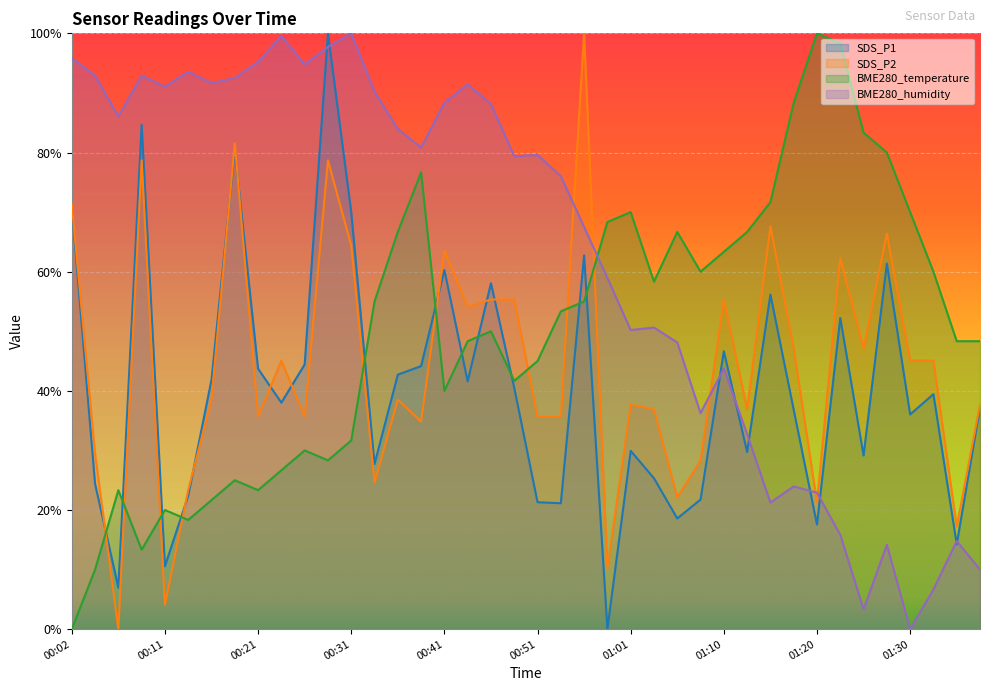

Which series has the largest range (max minus min)?

SDS_P1